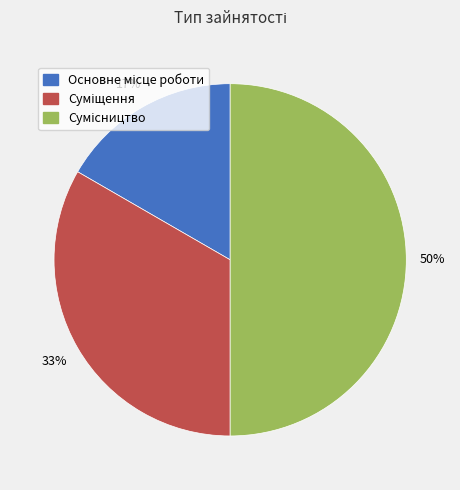

To the nearest percent, what is the difference between the largest and smallest slice percentages?

33%